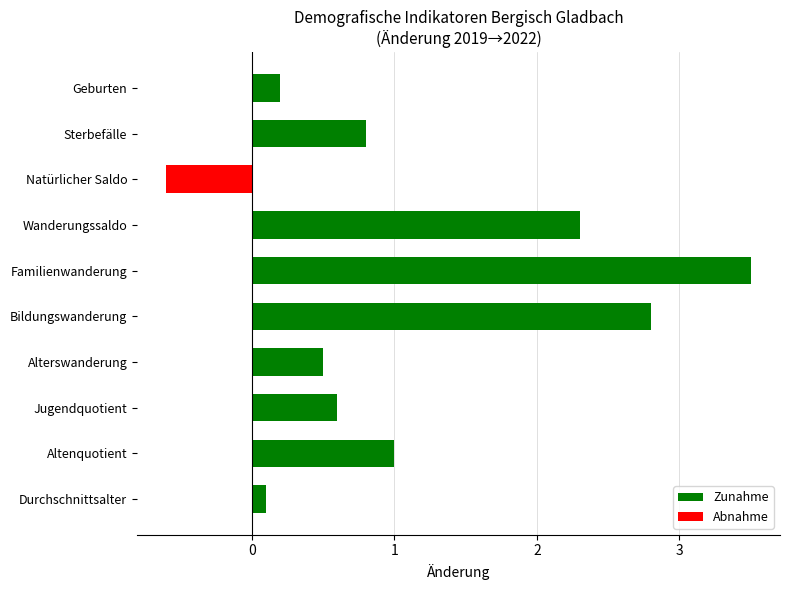

What is the approximate value at Familienwanderung?

3.5